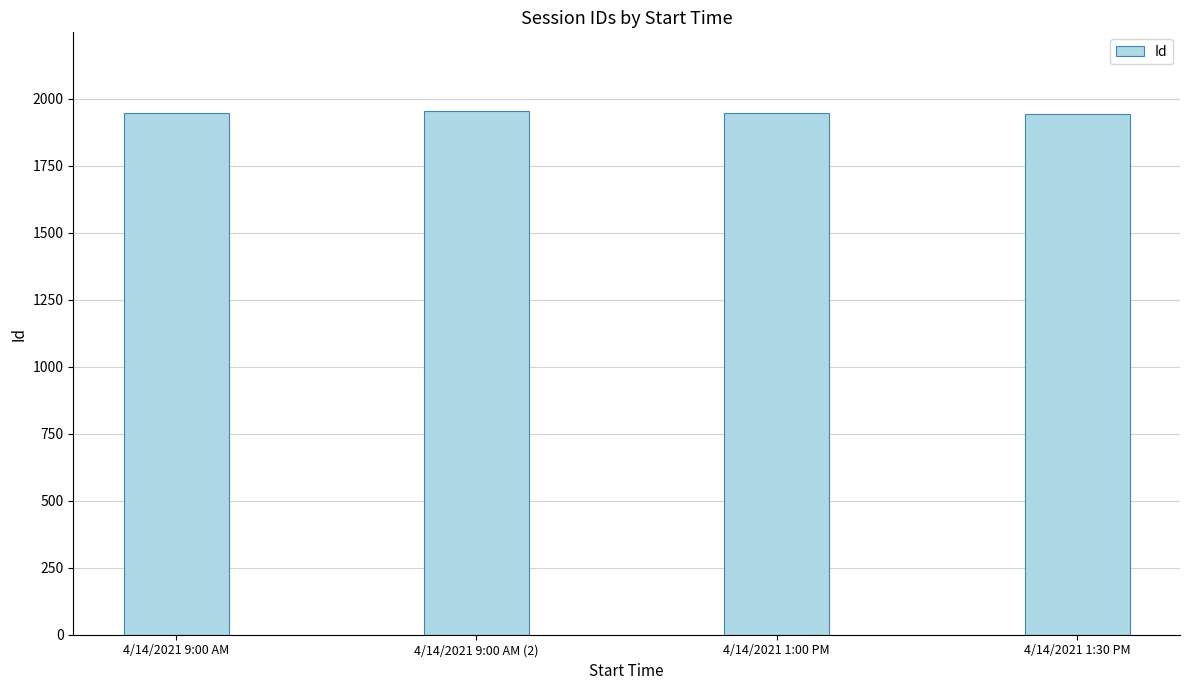

What position from the left is 4/14/2021 9:00 AM?

1